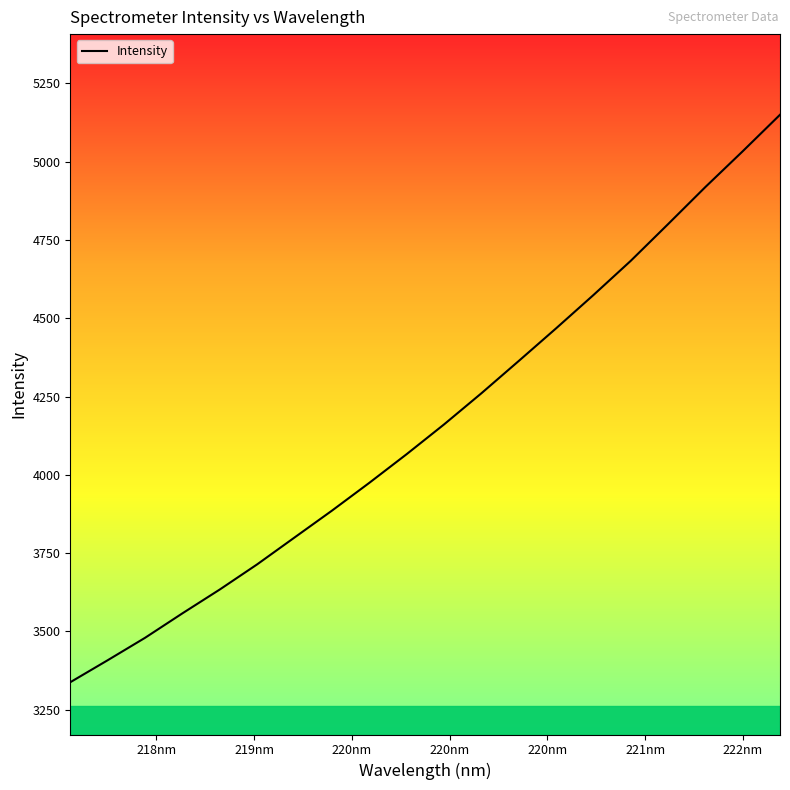

What is the difference between the maximum and minimum values?

1811.9